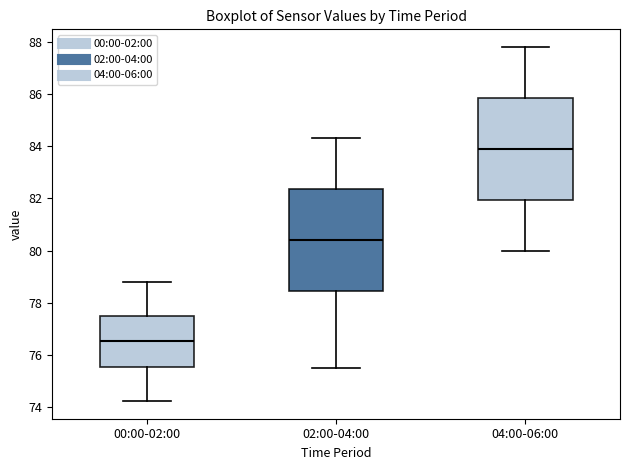

Where is the lower edge of the box for 04:00-06:00 on the y-axis? The values are not printed on the chart, so give them approximately, as read against the axis.

82.0